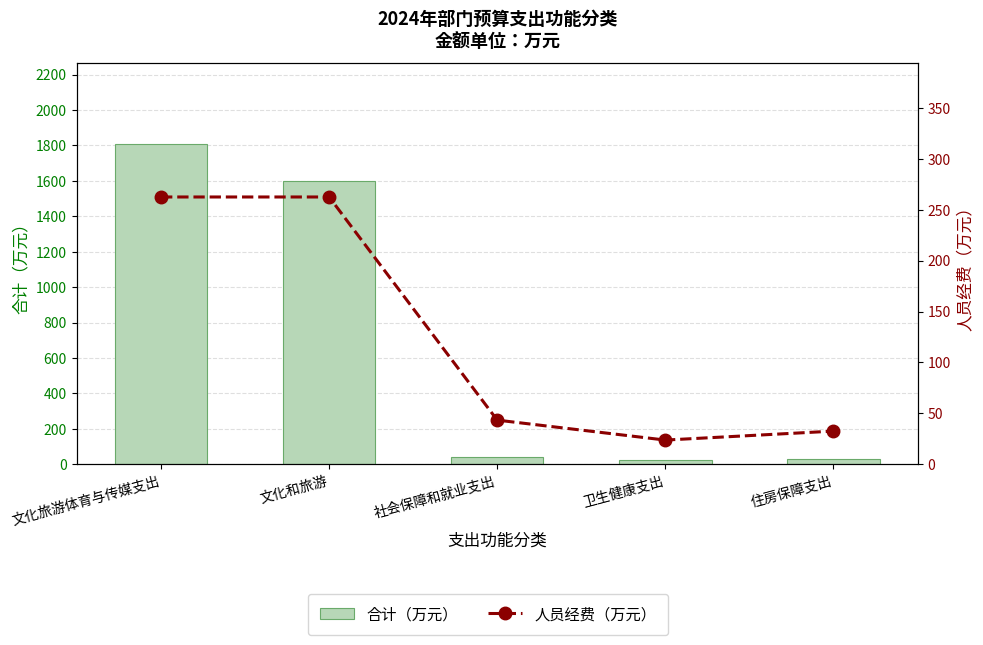

Is the value of 人员经费（万元） at 文化和旅游 greater than the value of 合计（万元） at 文化和旅游?

No